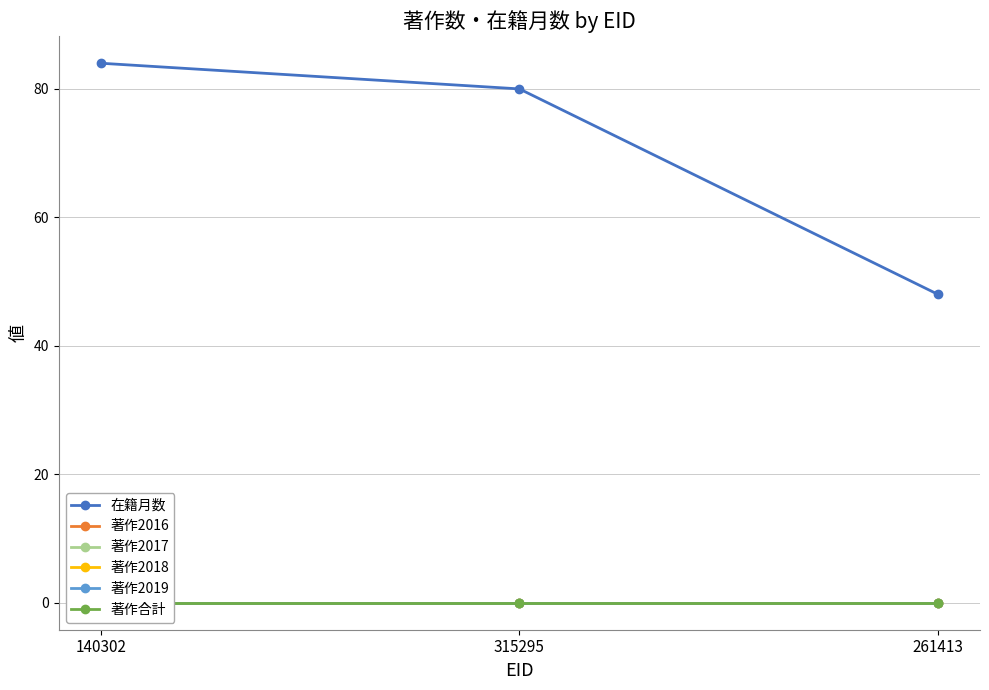

Does the chart have visible grid lines?

Yes